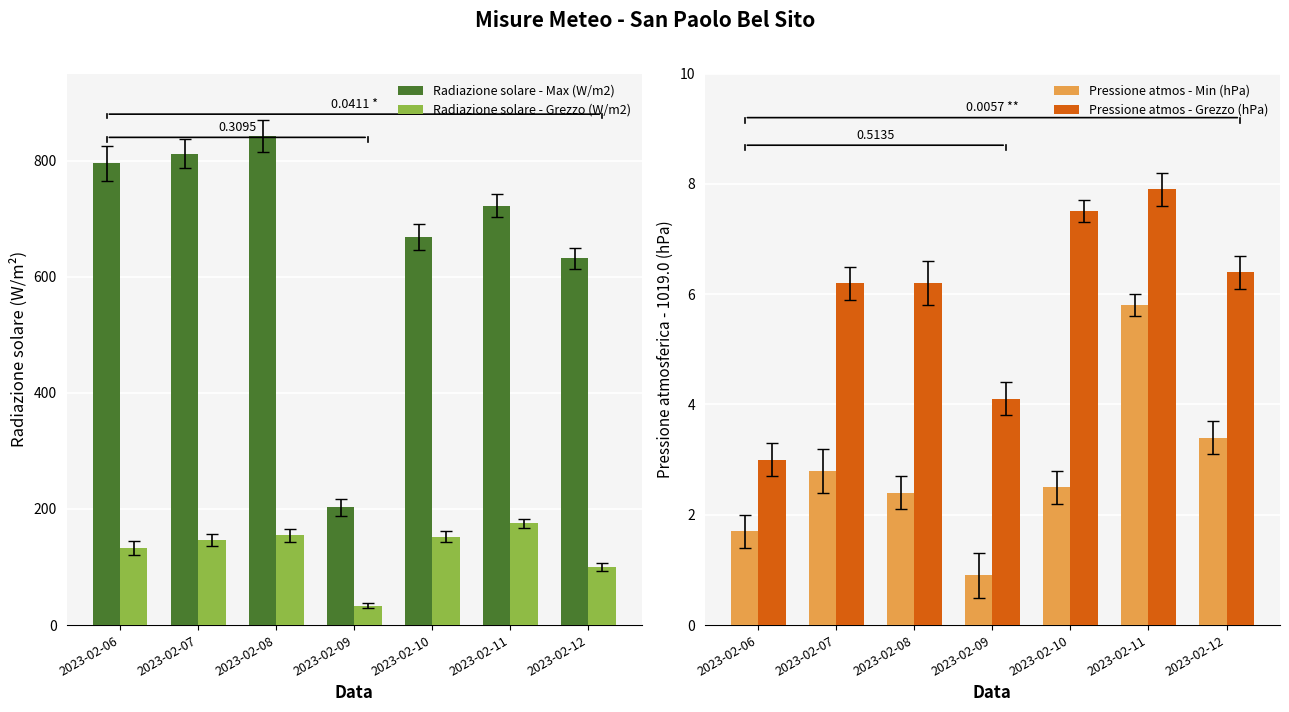

What is the highest value of the Radiazione solare - Grezzo (W/m2) series?

175.2